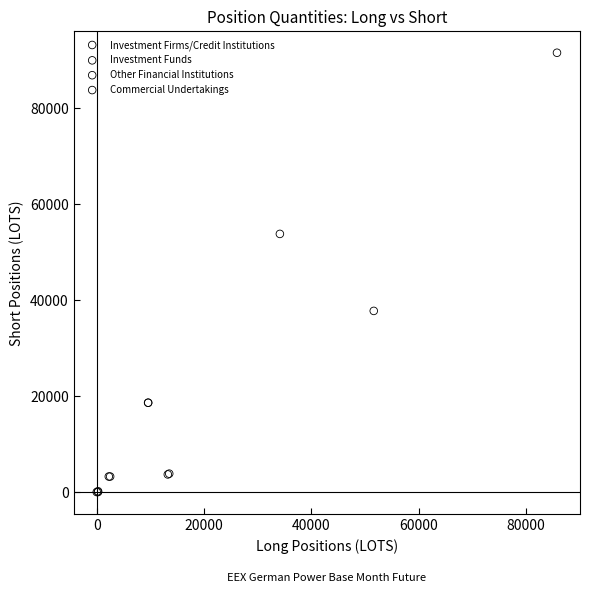

Which series reaches the maximum Y coordinate?

Commercial Undertakings